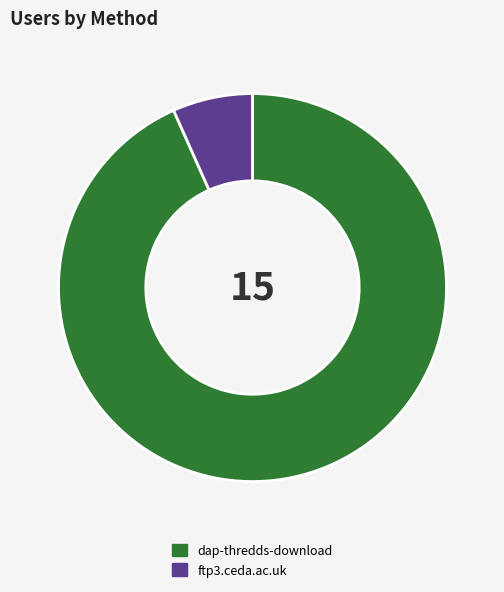

Which category accounts for the majority?

dap-thredds-download